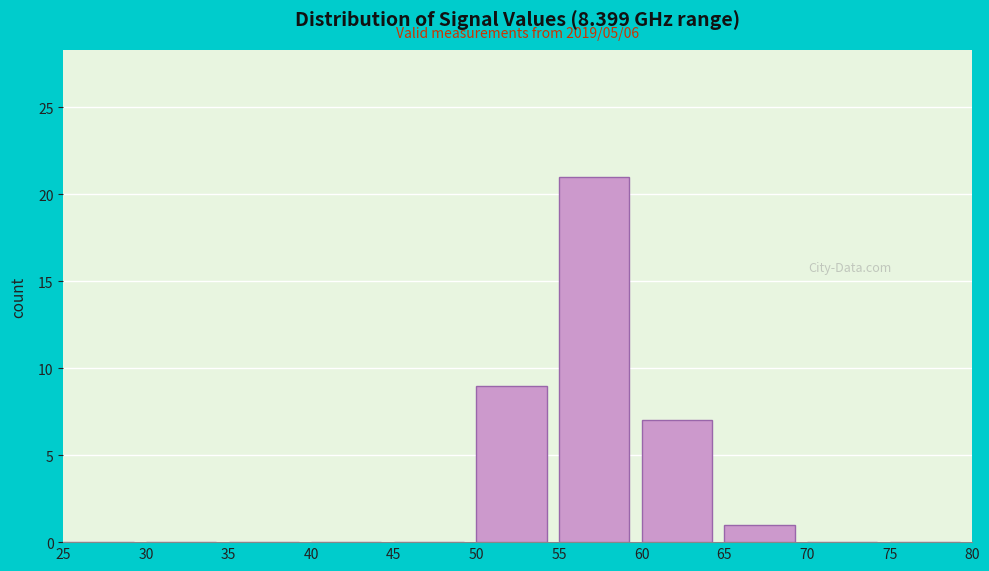

Which range on the x-axis has the tallest bar?

55 to 60